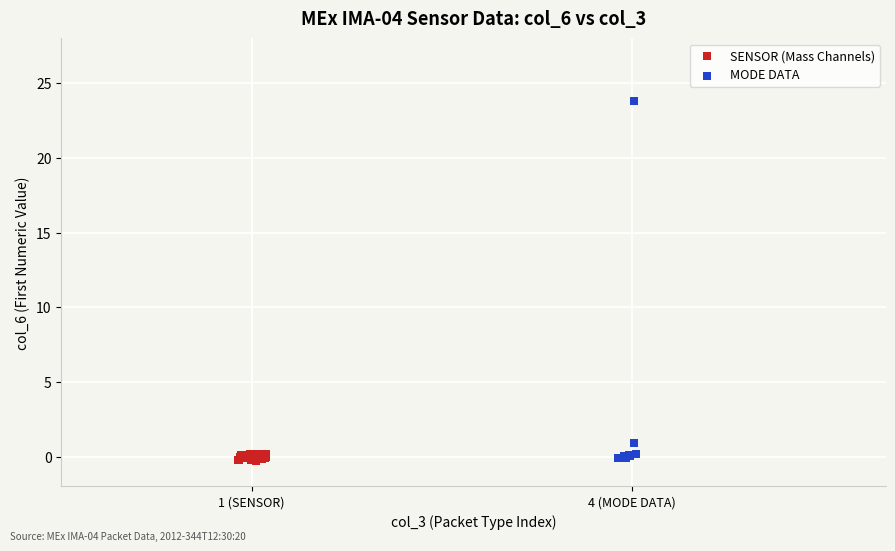

Which series reaches the maximum Y coordinate?

MODE DATA